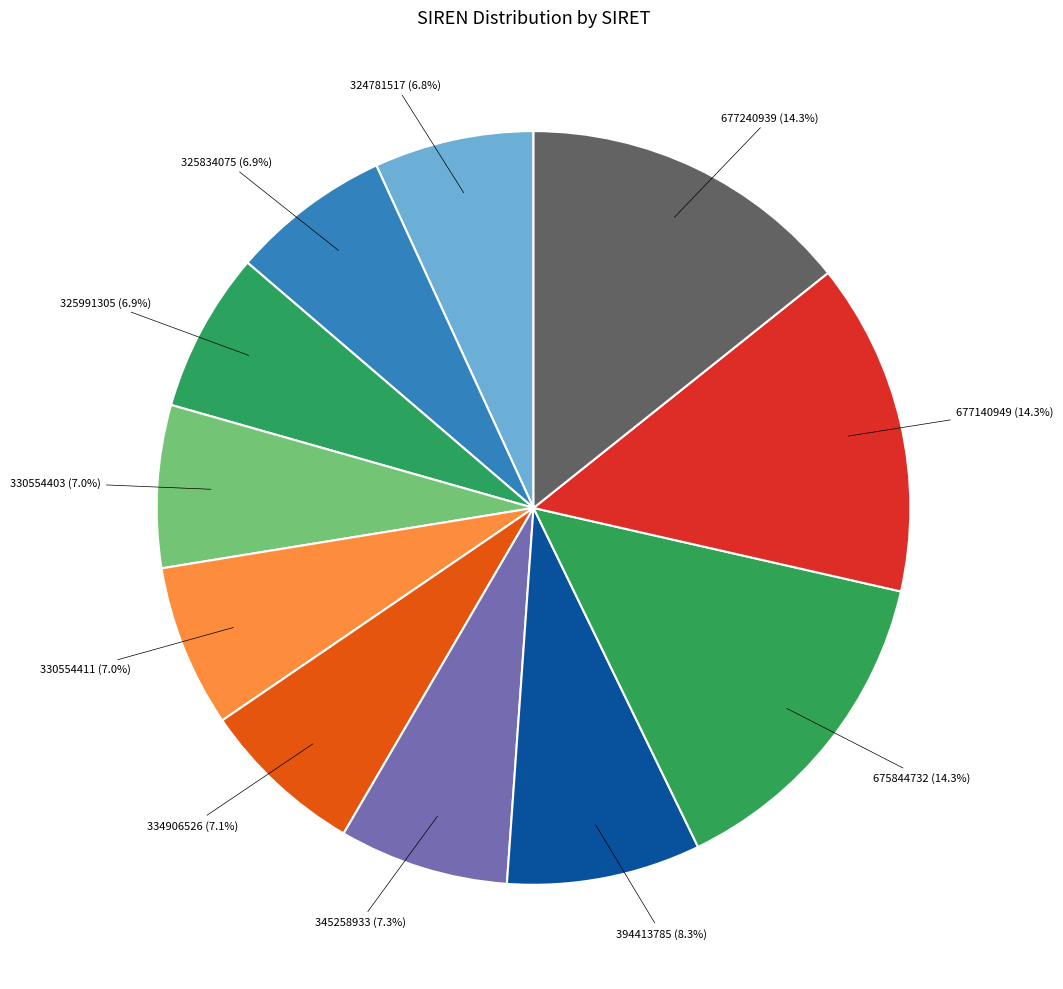

What is the ratio of the value at 345258933 to the value at 324781517?

1.1